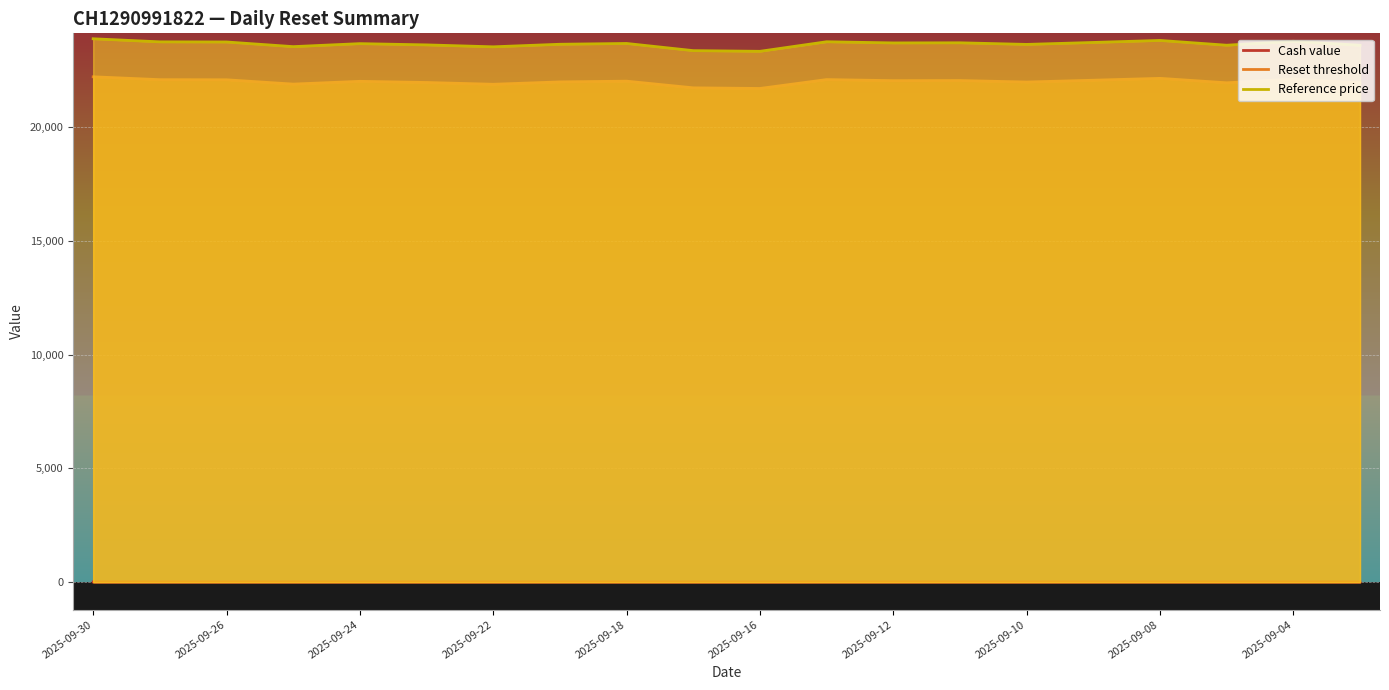

The value of Cash value at 2025-09-10 is 10.5. True or false?

True